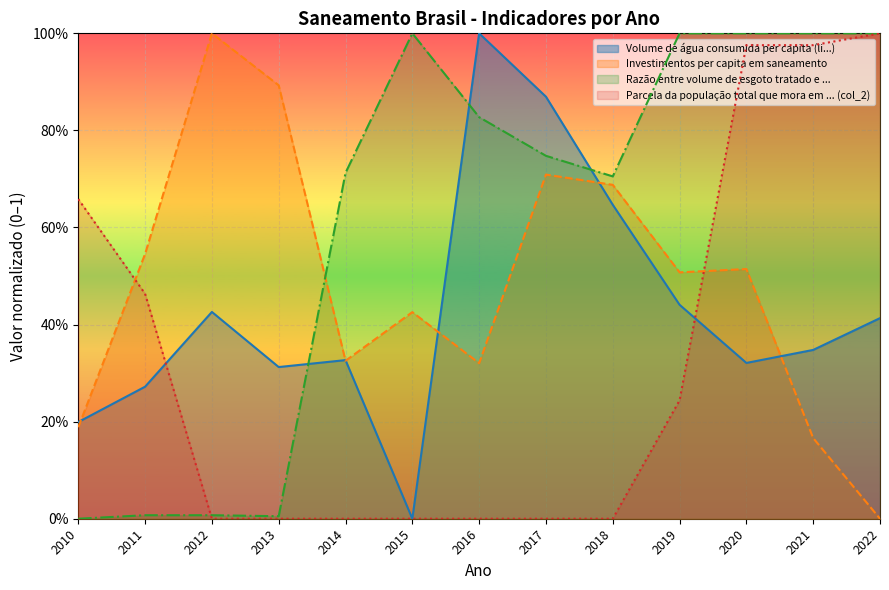

At which label is Volume de água consumida per capita (li...) closest to 0?

2015